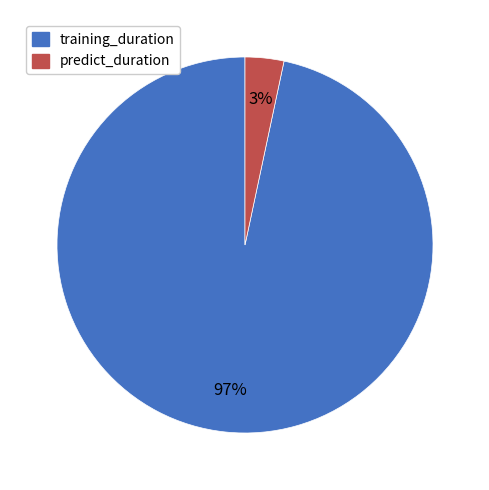

True or false: training_duration accounts for 97% of the total.

True